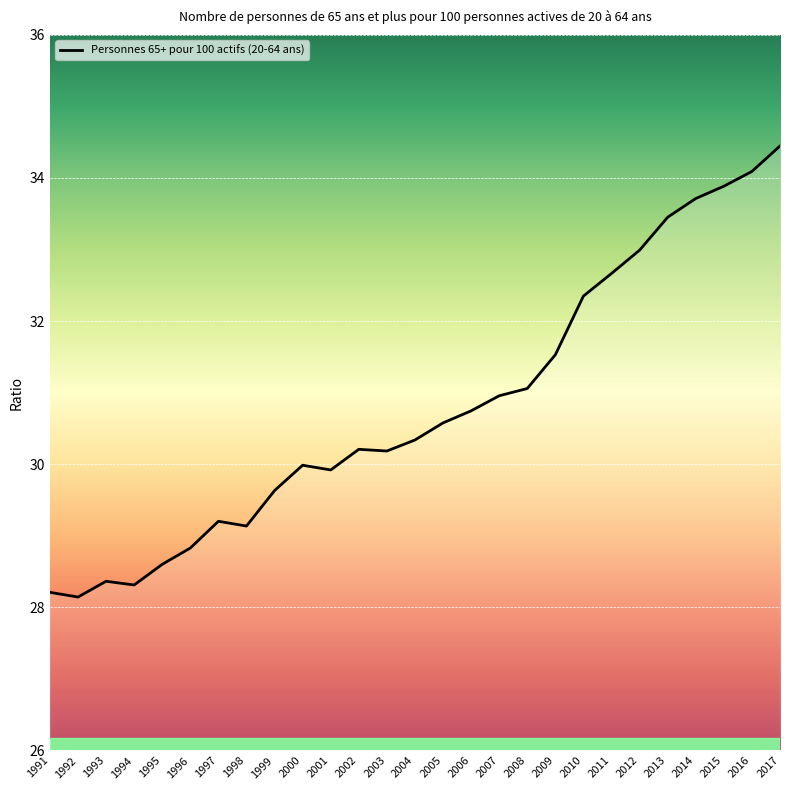

What is the change in value from 1996 to 1998?

+0.3